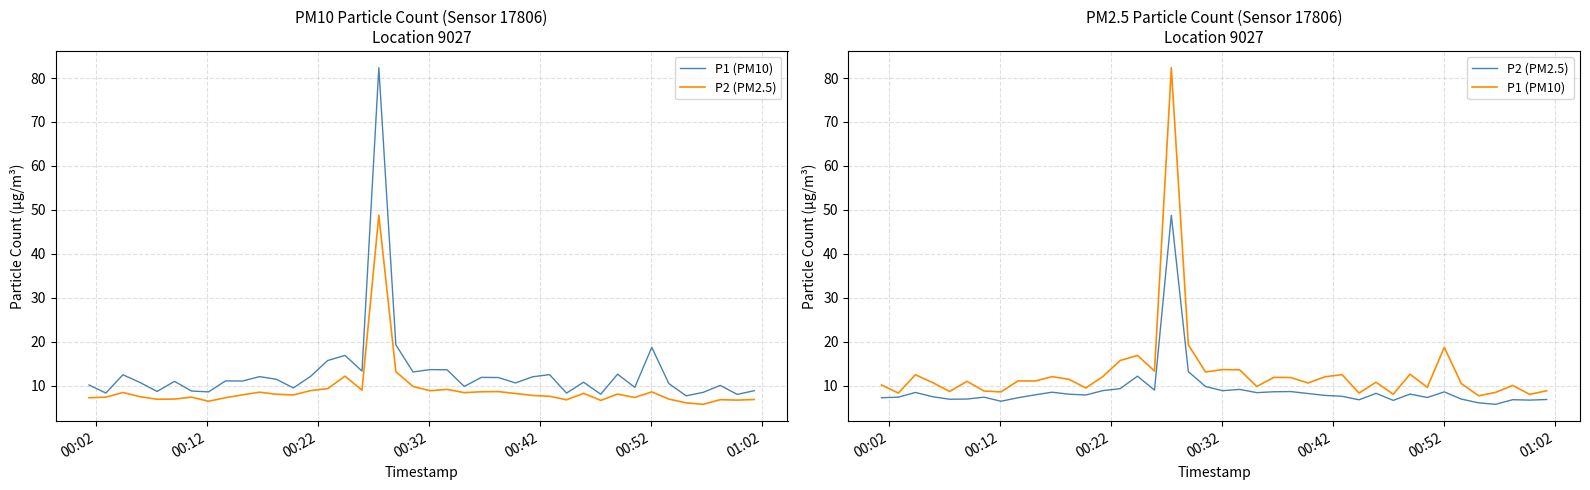

What is the highest value of the P2 (PM2.5) series?

48.8